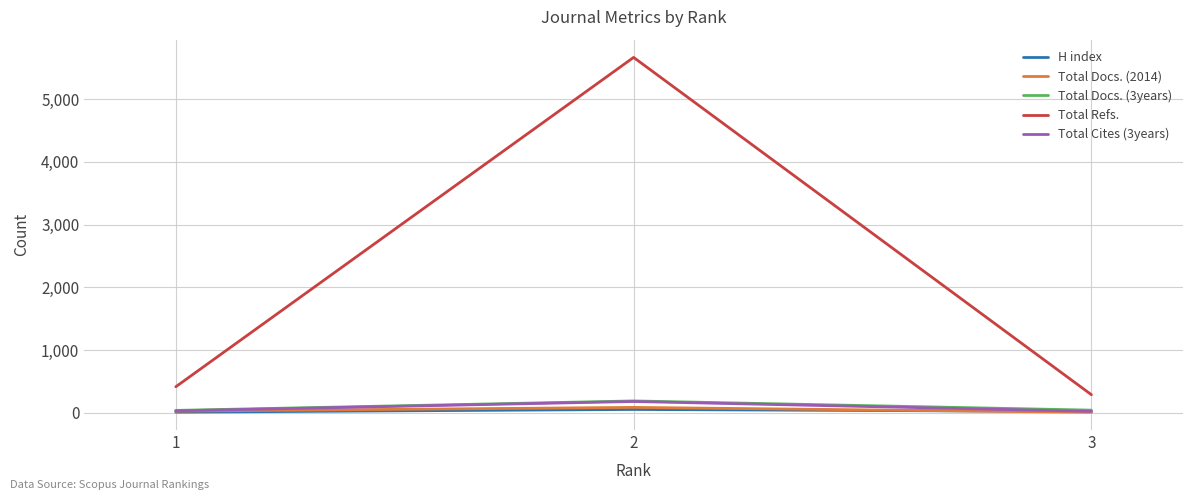

Which series has the widest spread of values?

Total Refs.